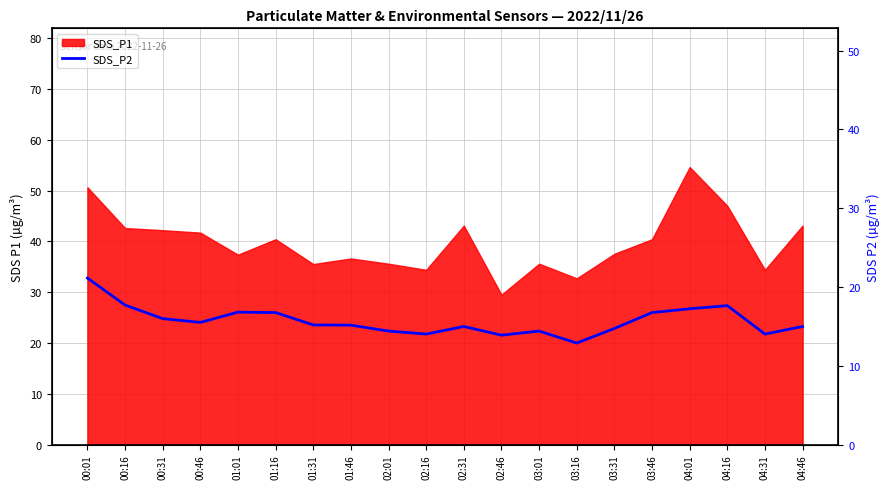

The value at 01:01 is 16.8. True or false?

True